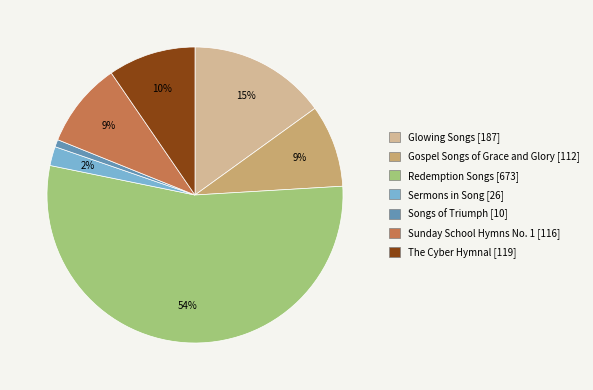

Is Redemption Songs the majority of the pie?

Yes